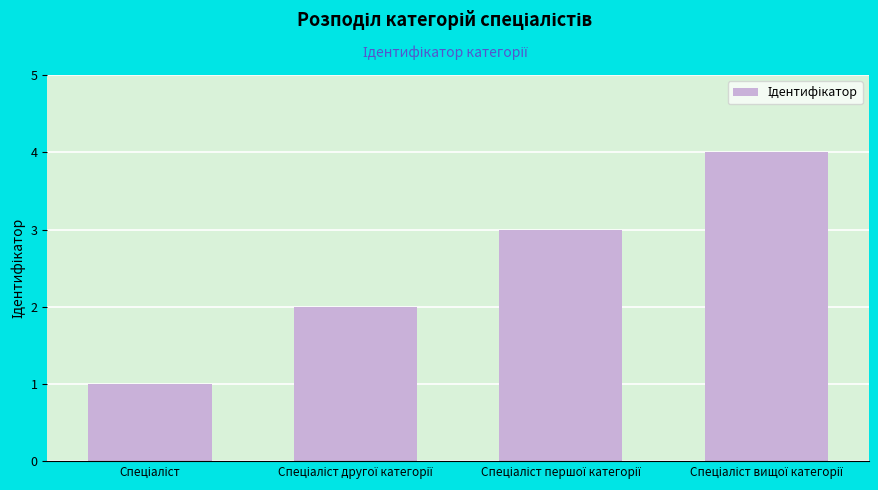

Does the chart contain stacked bars?

No